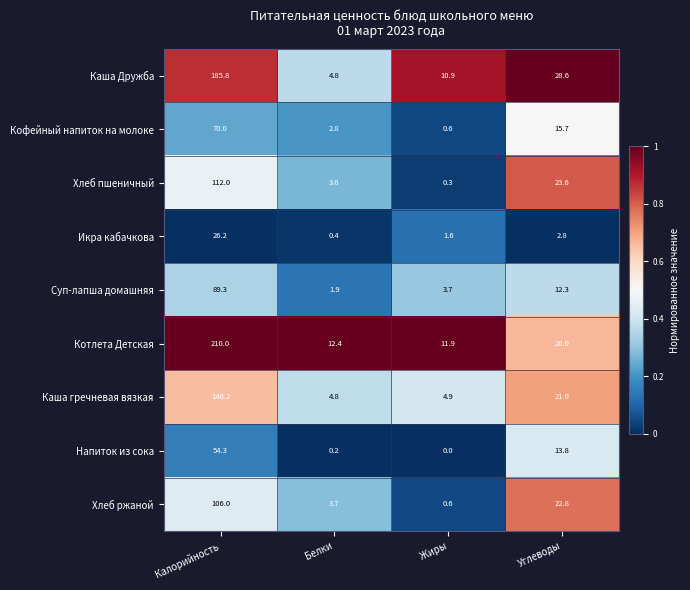

Which series has the largest total across all categories?

Котлета Детская